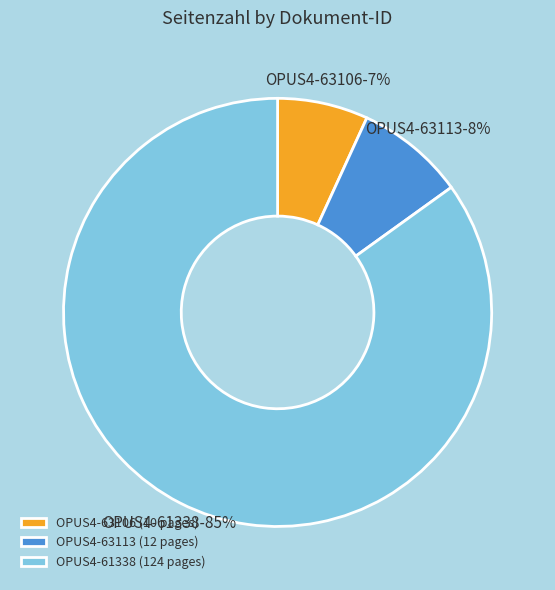

Rank the categories by value from highest to lowest.

OPUS4-61338, OPUS4-63113, OPUS4-63106